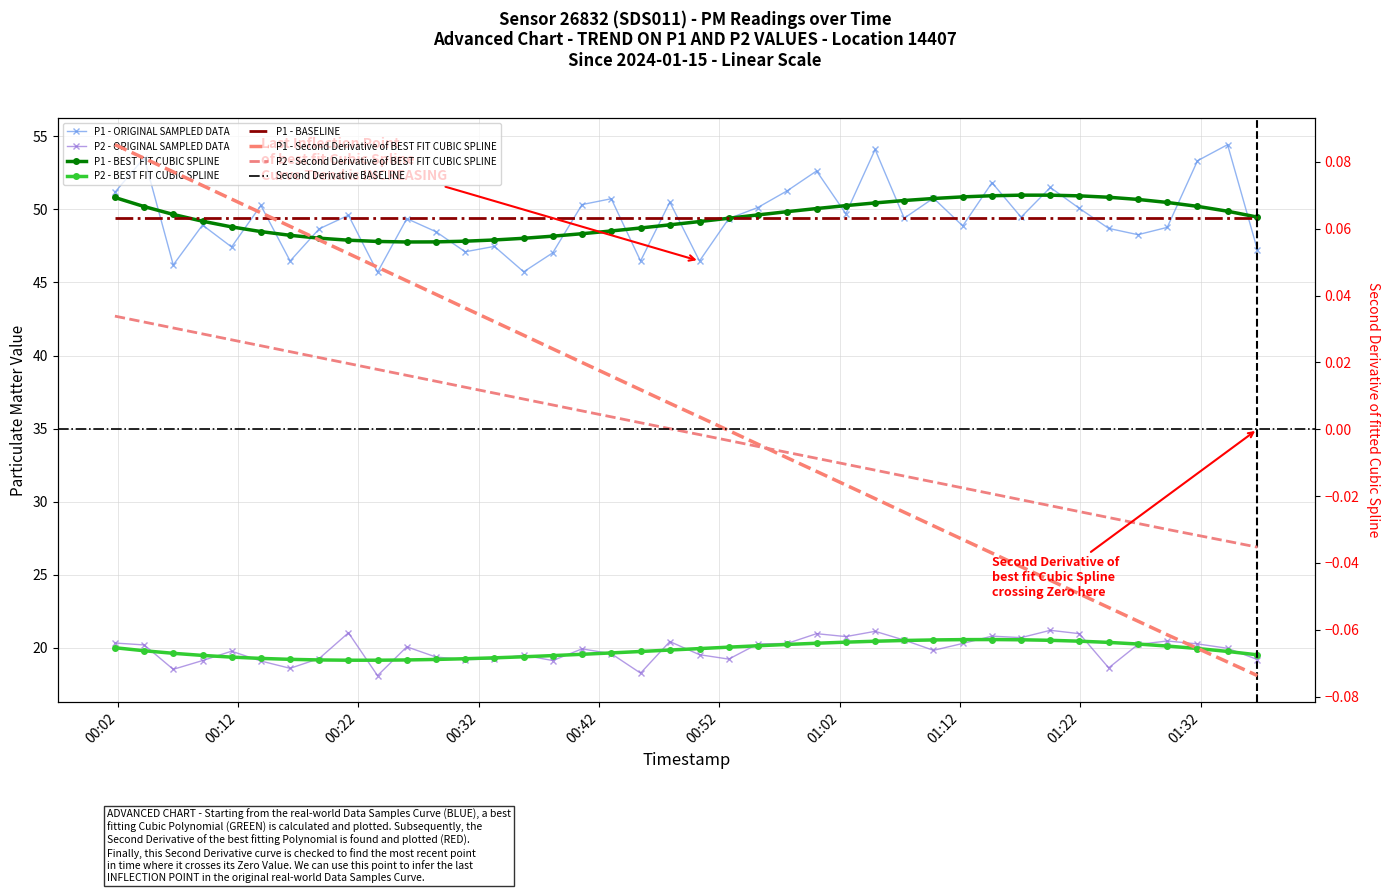

True or false: P1 and P2 intersect in this chart.

False